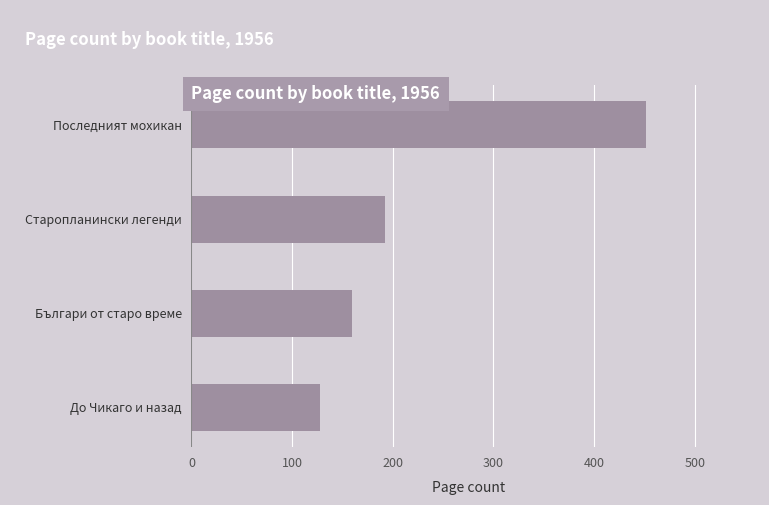

How many series are shown in this chart?

1